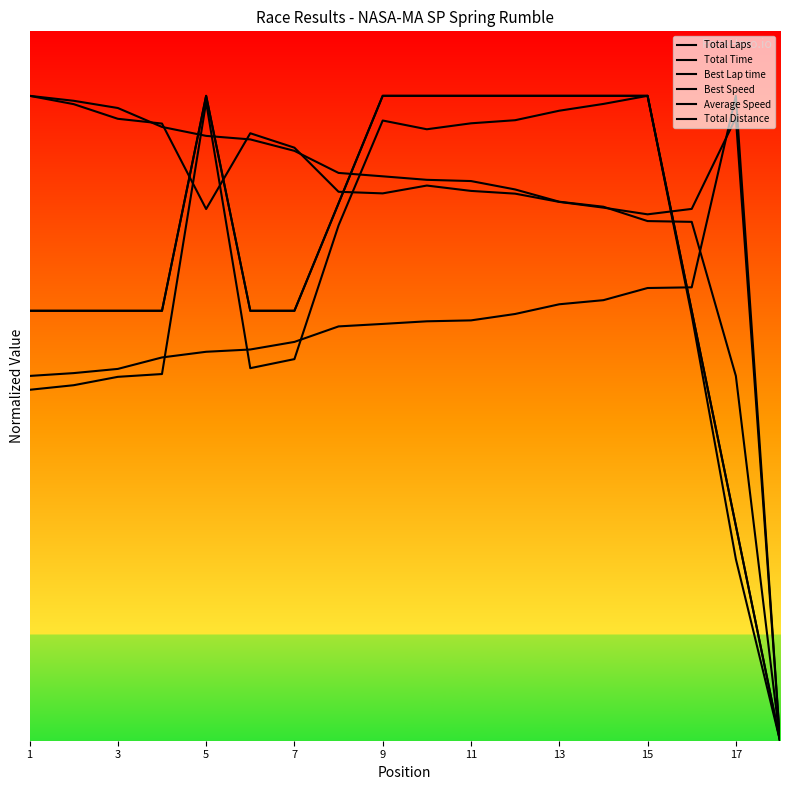

How many interior local valleys does the Average Speed series have?

3